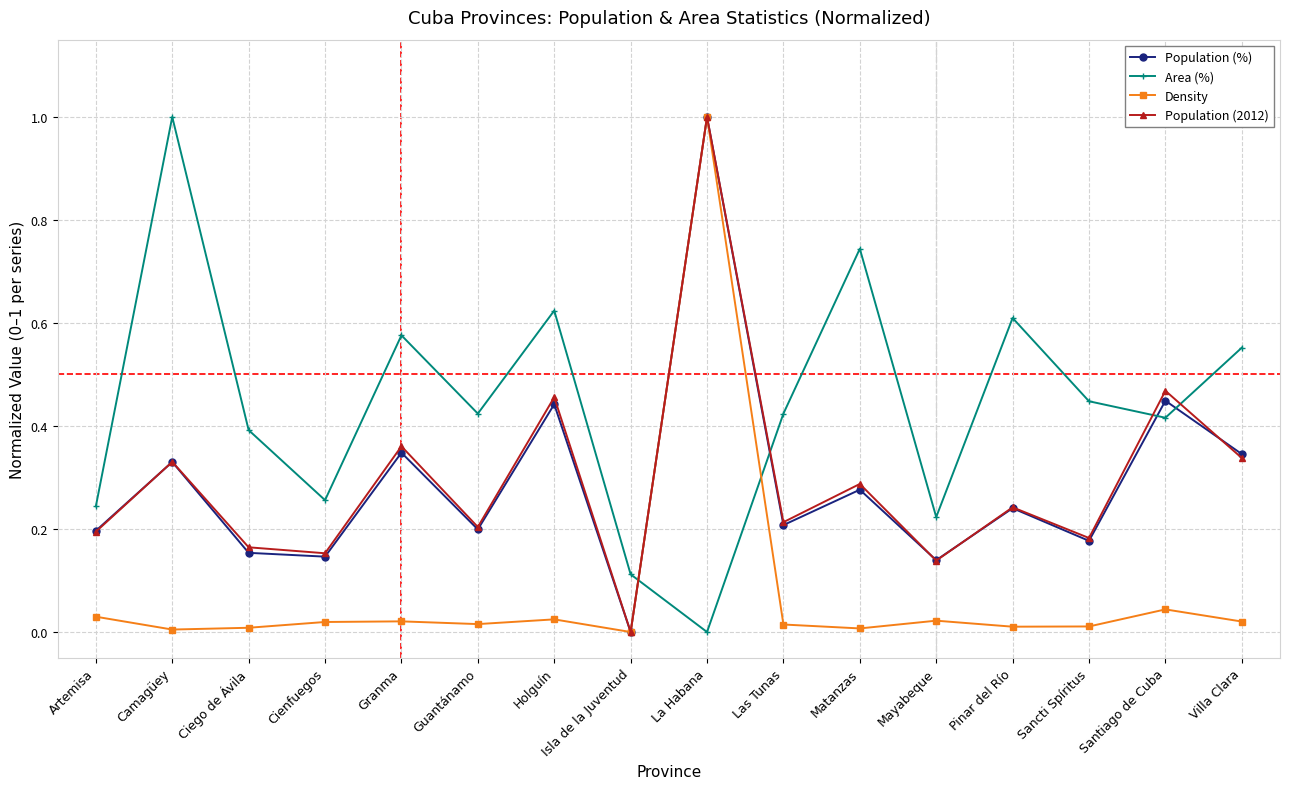

Which category has the highest value in the Area (%) series?

Camagüey